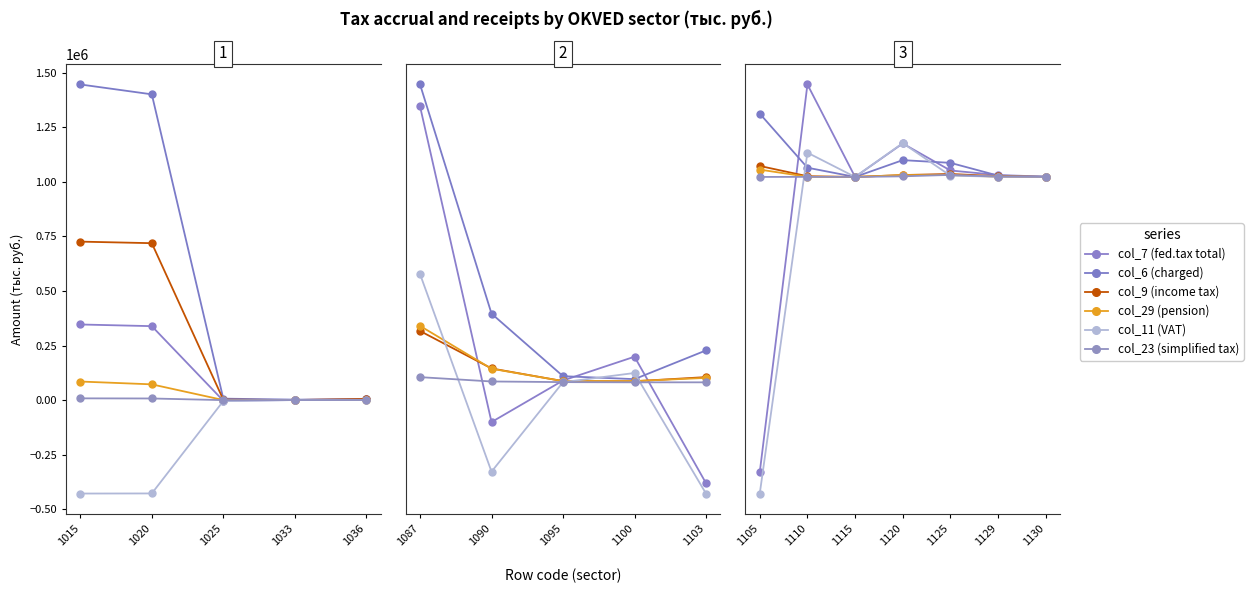

What is the spread (max minus min) of values at 1125?

28219